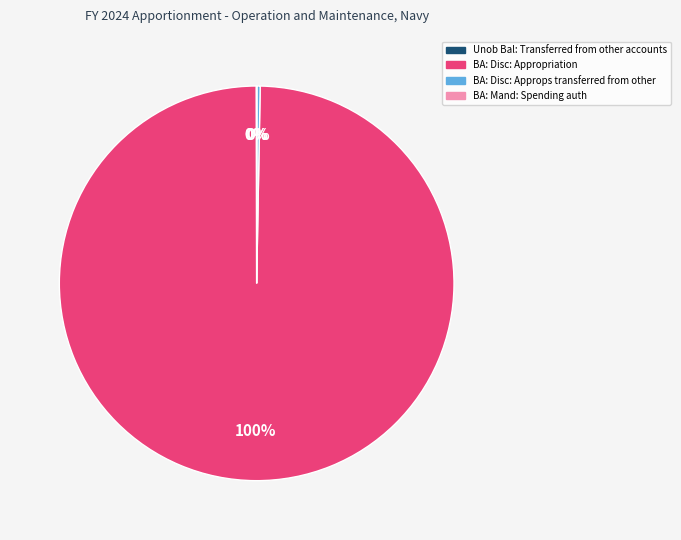

Which category has the biggest portion of the pie?

BA: Disc: Appropriation